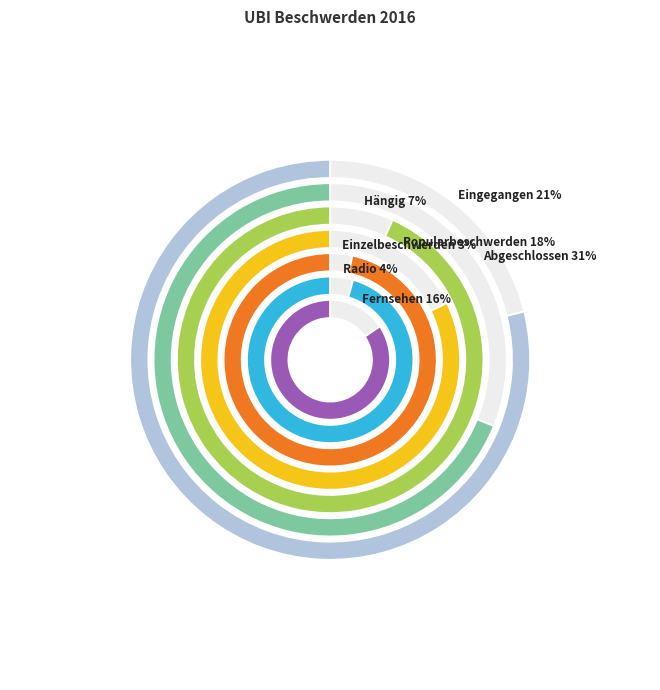

To the nearest percent, what portion does Hängig represent?

7%